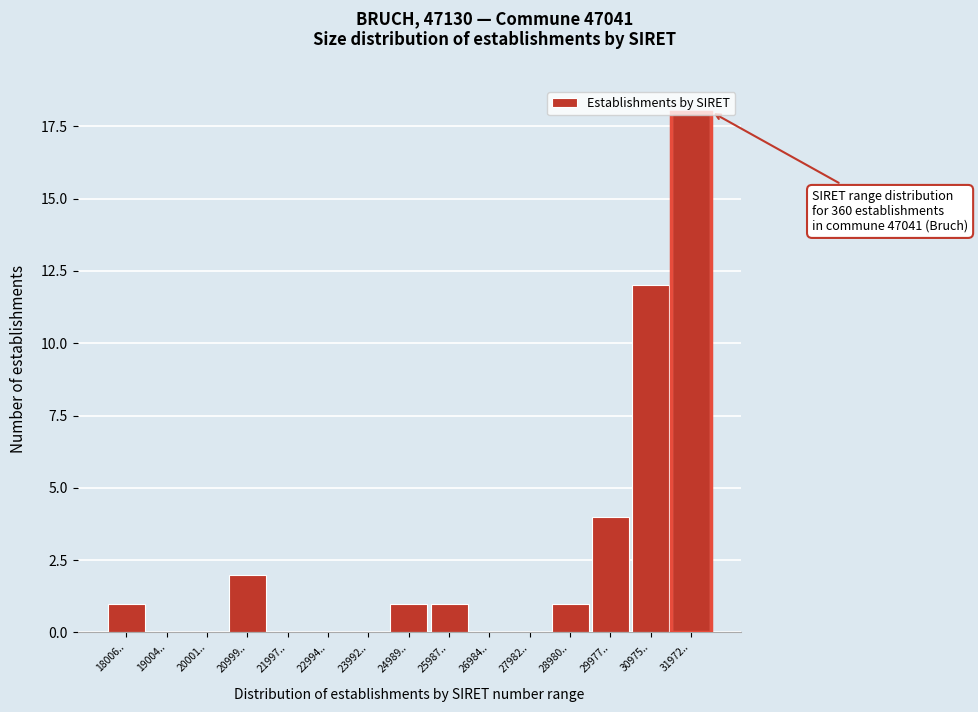

What is the change in value from 26984.. to 30975..?

+12